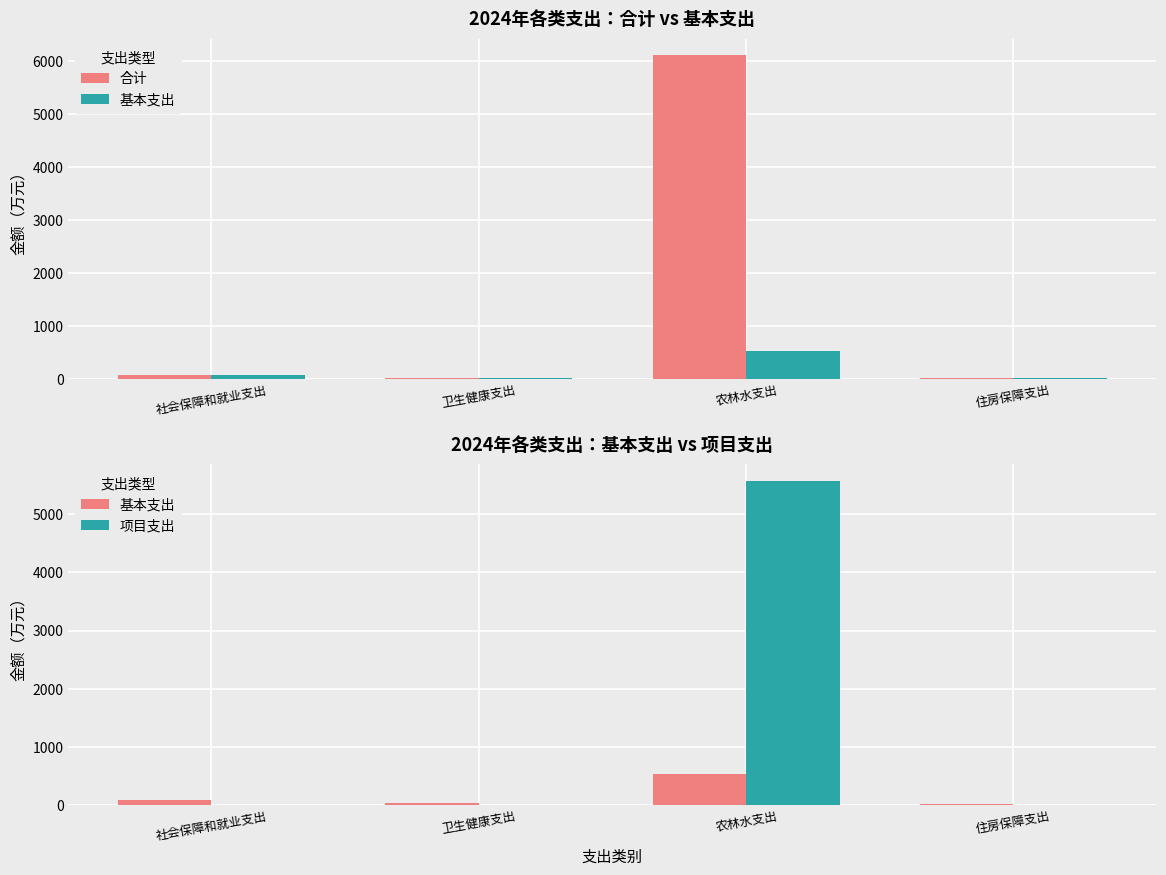

Is the value of 合计 at 农林水支出 greater than the value of 基本支出 at 卫生健康支出?

Yes